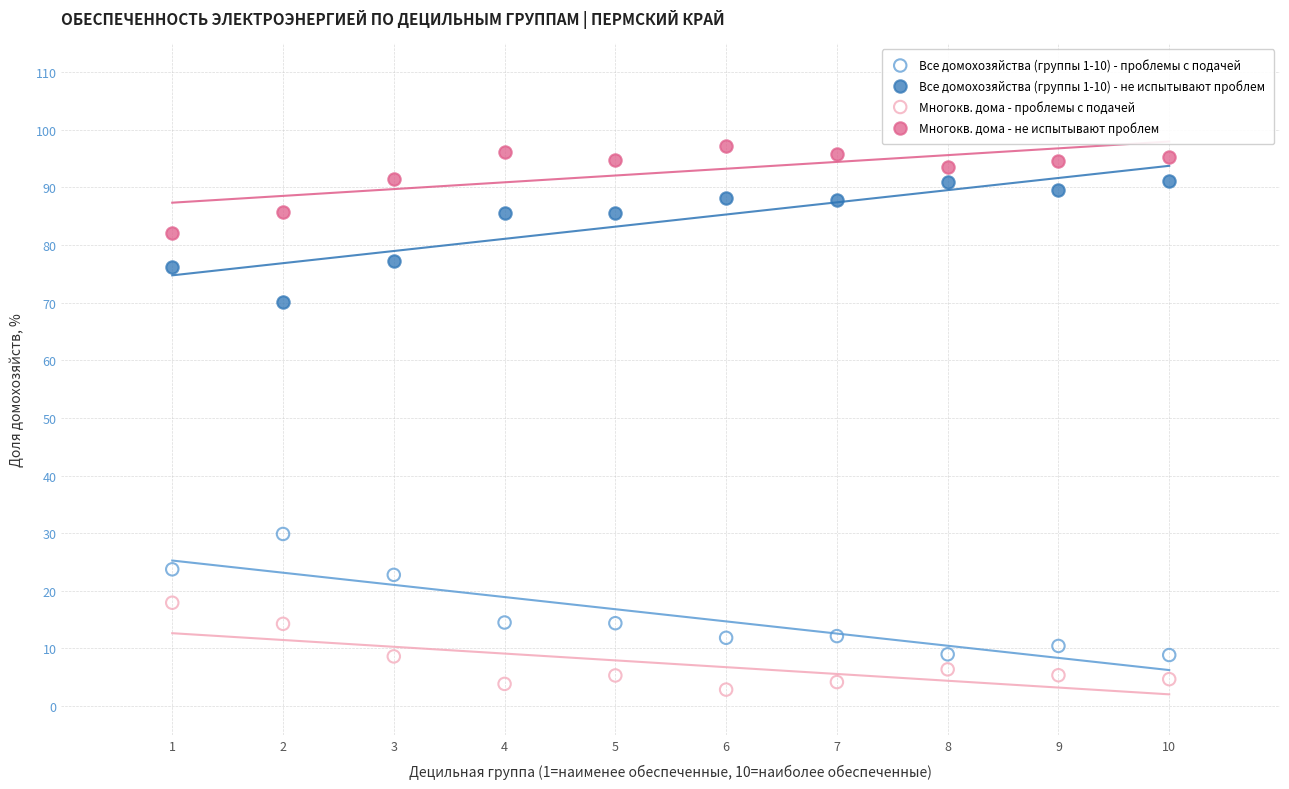

Which series contains the highest Y value?

Многокв. дома - не испытывают проблем